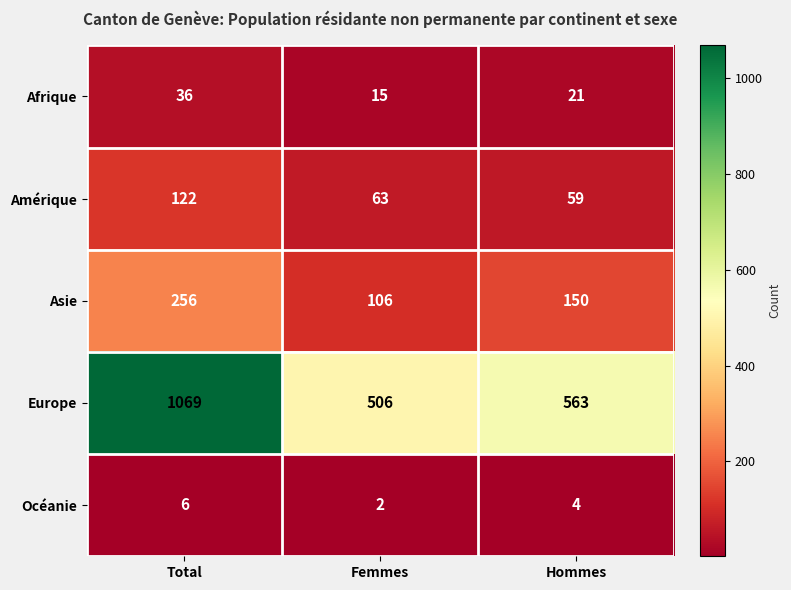

What is the difference between the Europe values at Hommes and Femmes?

57